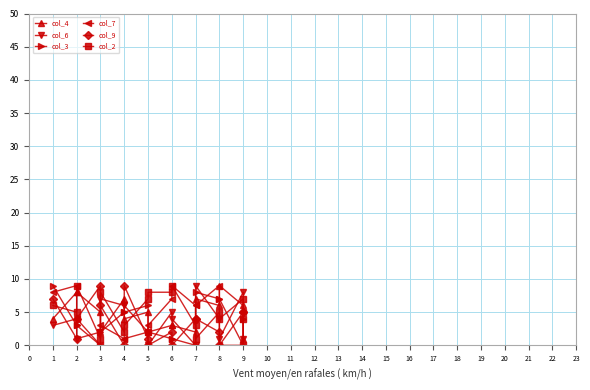

Where is the first local maximum for col_9?

3